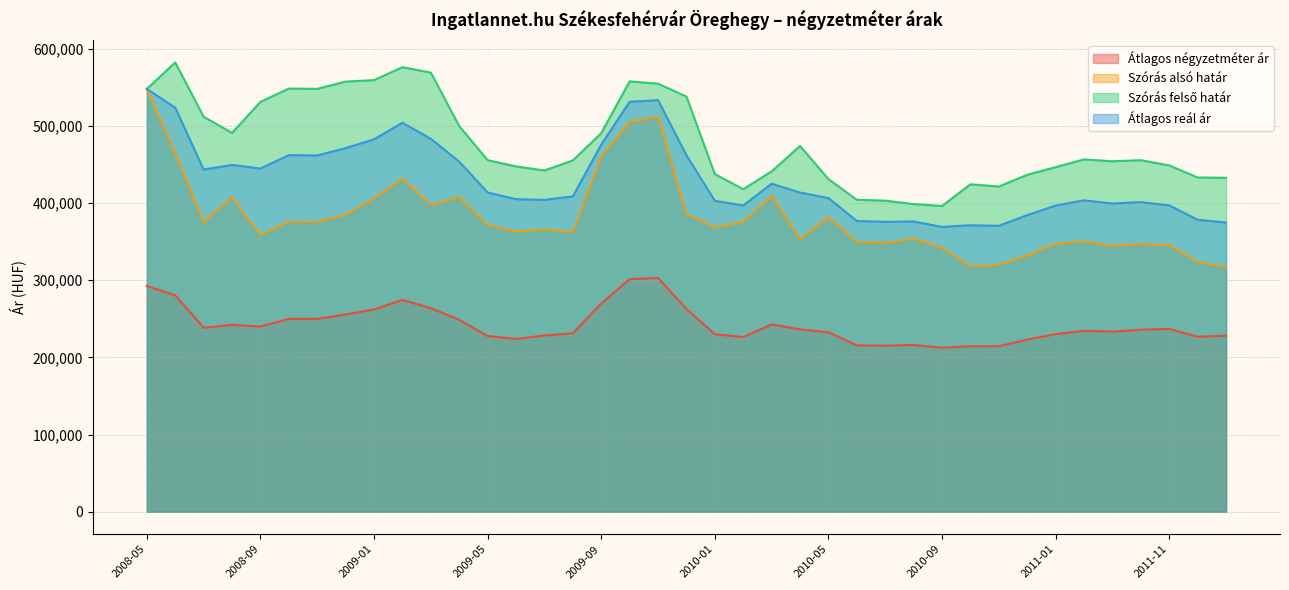

True or false: Átlagos négyzetméter ár and Szórás alsó határ intersect in this chart.

False